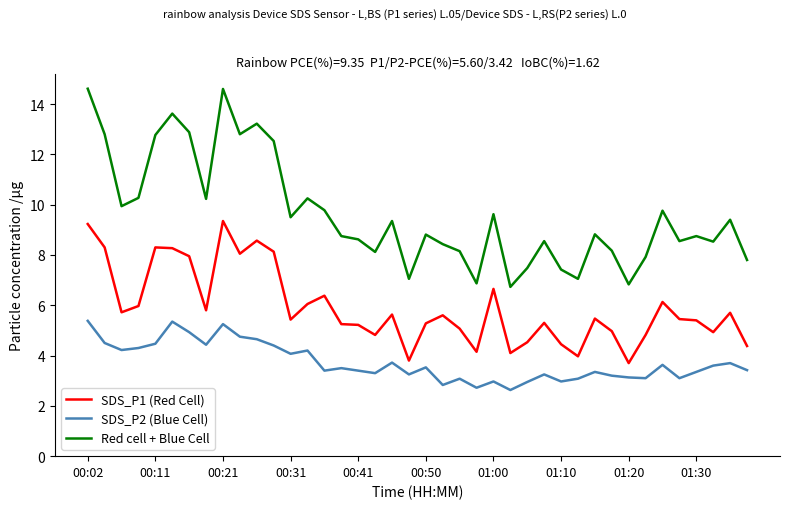

Which series has the widest spread of values?

Red cell + Blue Cell